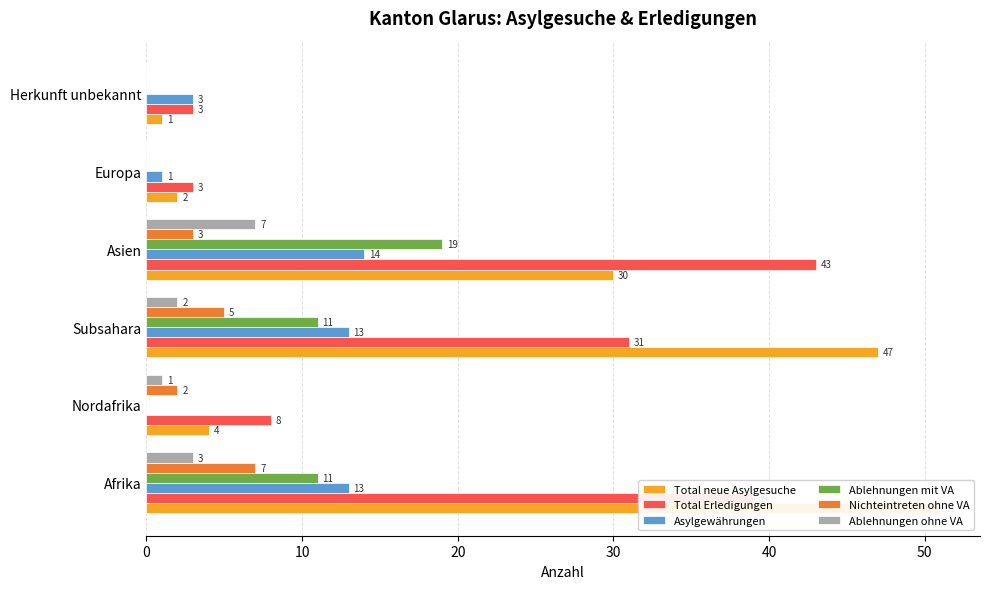

How many positive values does the Ablehnungen ohne VA series have?

4